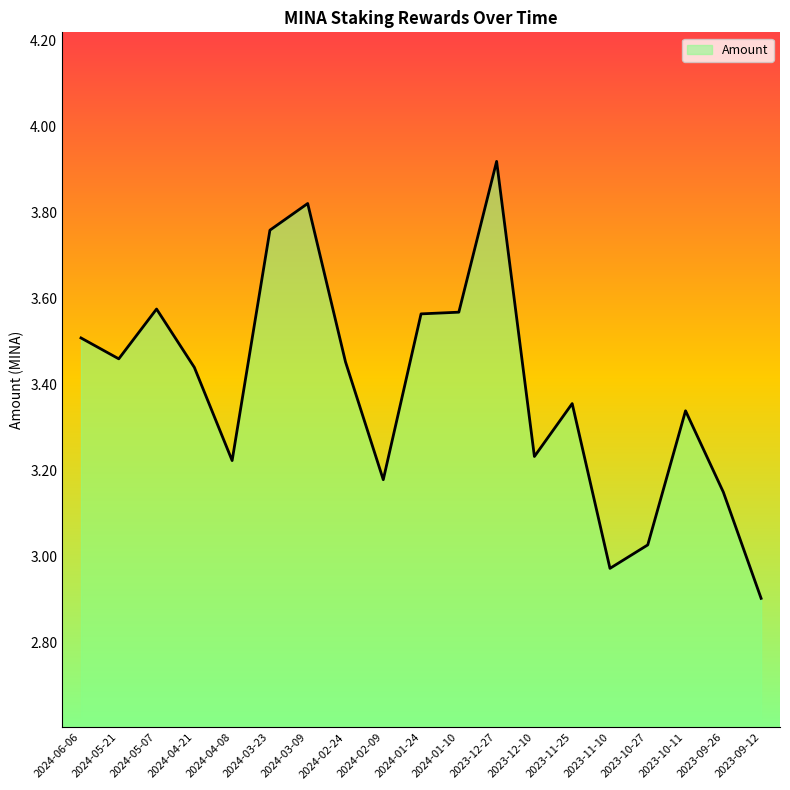

What position from the left is 2023-11-10?

15